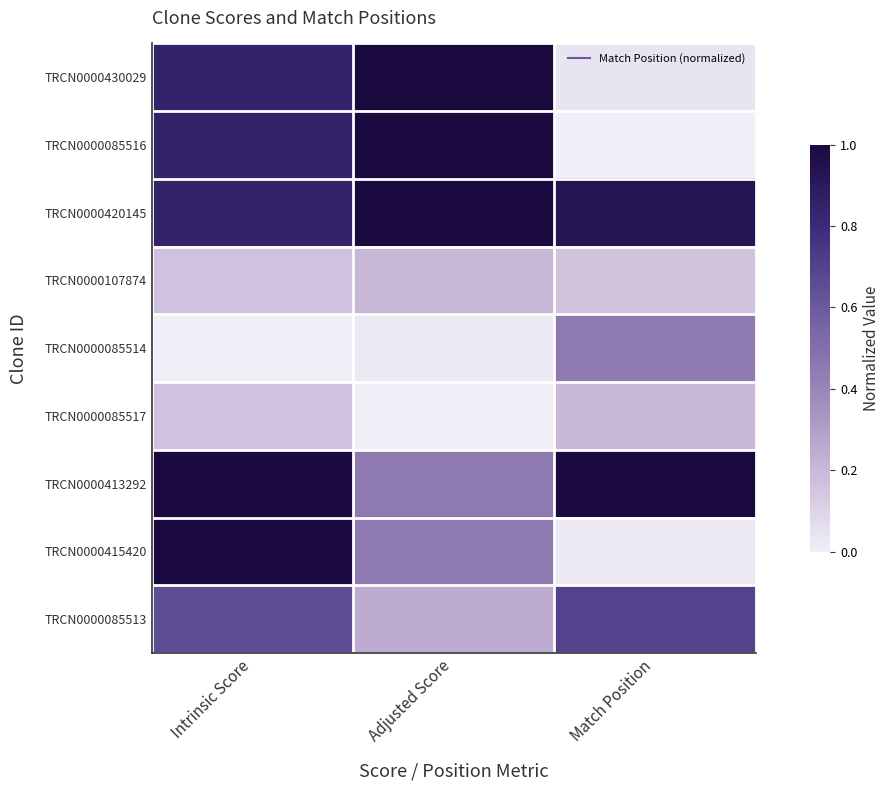

What is the total value across all series at Intrinsic Score?

5.5